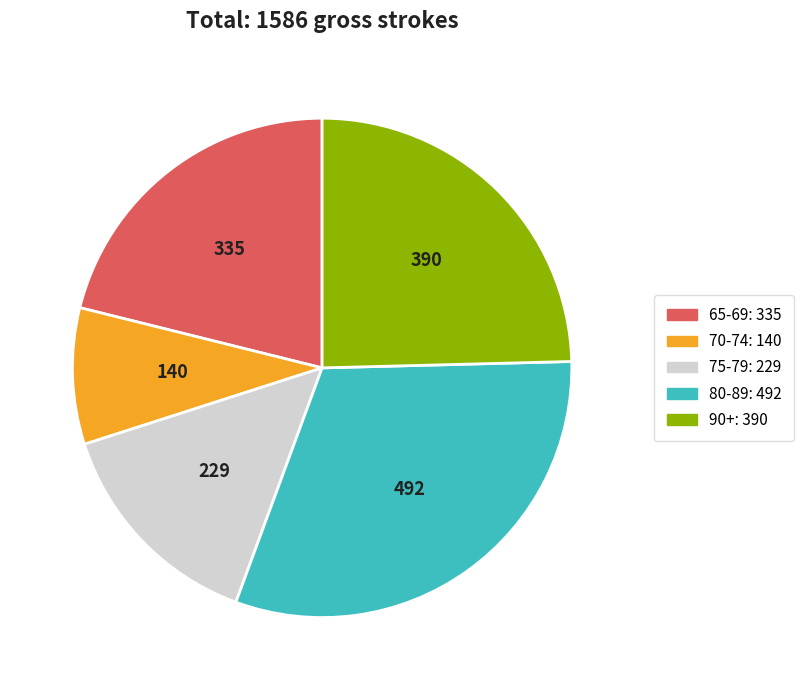

Is there any slice that represents more than half of the pie?

No